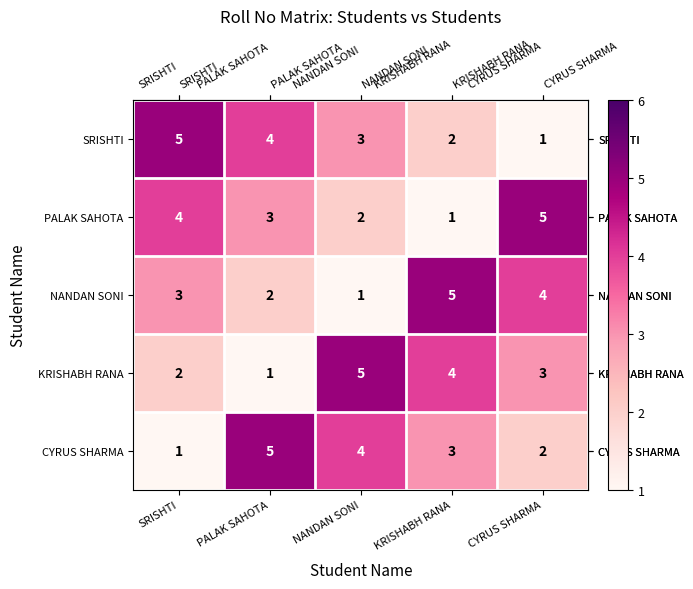

At how many categories does at least one series exceed 4?

5